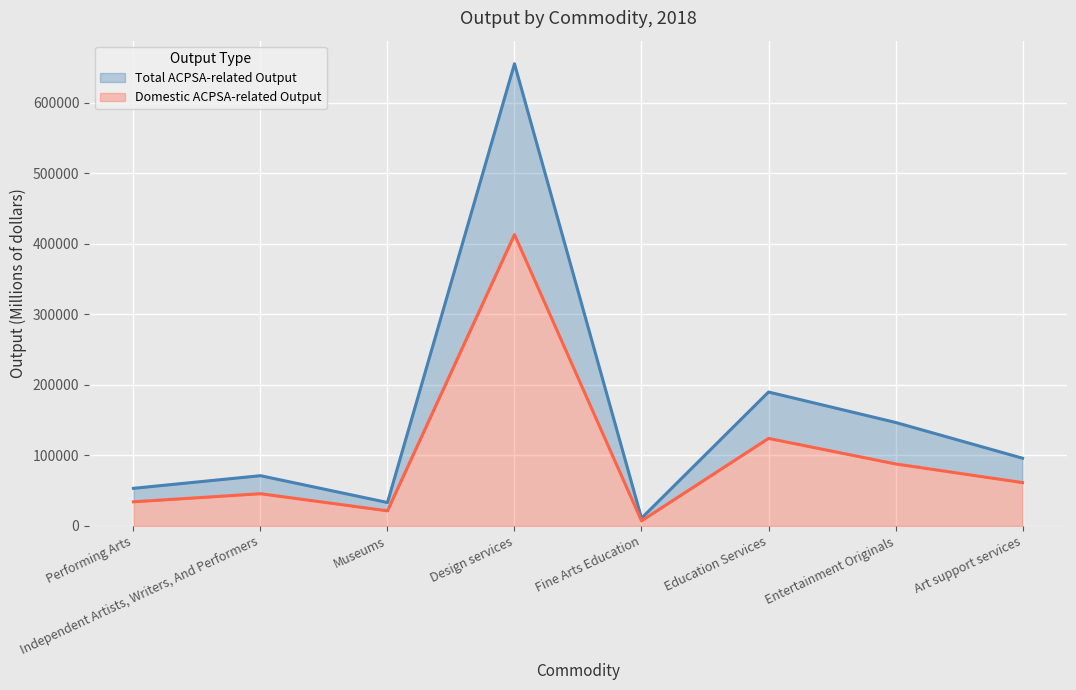

How many interior local valleys does the Total ACPSA-related Output series have?

2